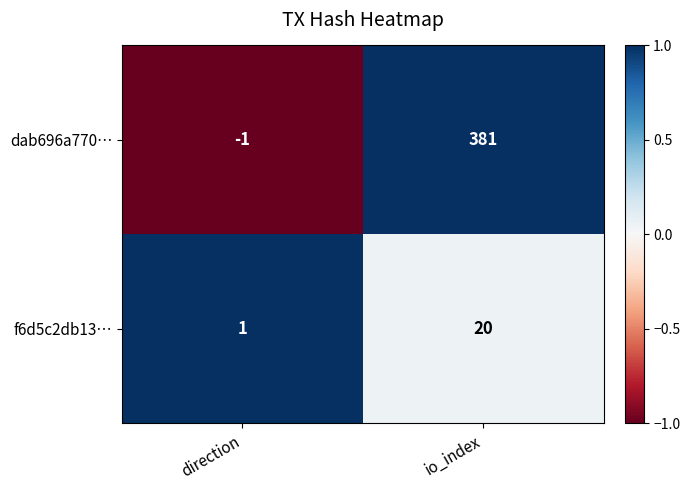

What is the average value of the dab696a770… series?

190